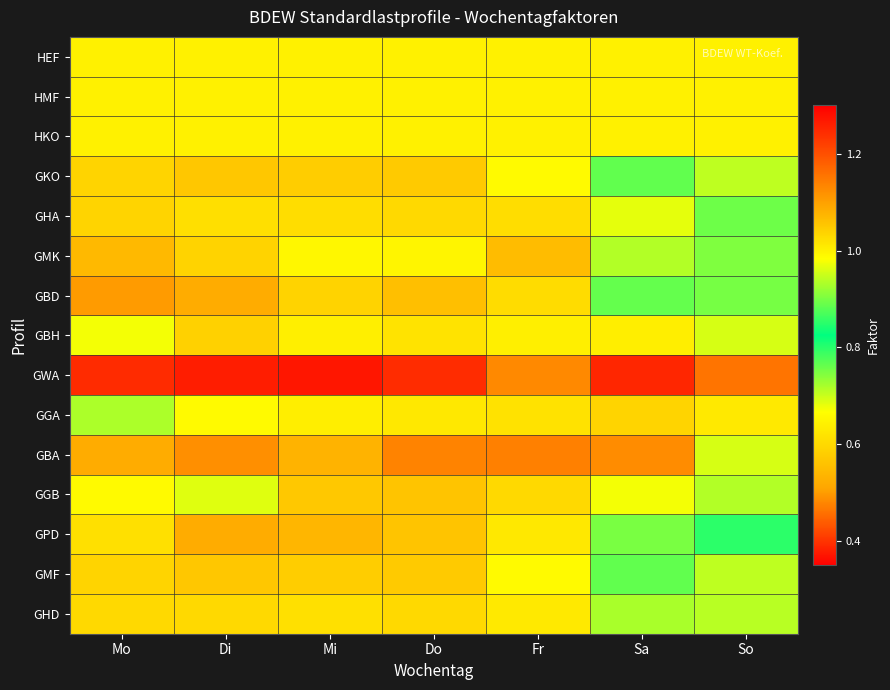

Reading right to left, what are all the values shown in this chart?

HEF: So=1.0	Sa=1.0	Fr=1.0	Do=1.0	Mi=1.0	Di=1.0	Mo=1.0
HMF: So=1.0	Sa=1.0	Fr=1.0	Do=1.0	Mi=1.0	Di=1.0	Mo=1.0
HKO: So=1.0	Sa=1.0	Fr=1.0	Do=1.0	Mi=1.0	Di=1.0	Mo=1.0
GKO: So=0.9	Sa=0.9	Fr=1.0	Do=1.0	Mi=1.0	Di=1.1	Mo=1.0
GHA: So=0.9	Sa=1.0	Fr=1.0	Do=1.0	Mi=1.0	Di=1.0	Mo=1.0
GMK: So=0.9	Sa=0.9	Fr=1.1	Do=1.0	Mi=1.0	Di=1.0	Mo=1.1
GBD: So=0.9	Sa=0.8	Fr=1.0	Do=1.1	Mi=1.0	Di=1.1	Mo=1.1
GBH: So=1.0	Sa=1.0	Fr=1.0	Do=1.0	Mi=1.0	Di=1.0	Mo=1.0
GWA: So=0.5	Sa=0.4	Fr=1.1	Do=1.2	Mi=1.3	Di=1.3	Mo=1.2
GGA: So=1.0	Sa=1.0	Fr=1.0	Do=1.0	Mi=1.0	Di=1.0	Mo=0.9
GBA: So=1.0	Sa=0.5	Fr=1.1	Do=1.1	Mi=1.1	Di=1.1	Mo=1.1
GGB: So=0.9	Sa=1.0	Fr=1.0	Do=1.1	Mi=1.1	Di=1.0	Mo=1.0
GPD: So=0.9	Sa=0.9	Fr=1.0	Do=1.1	Mi=1.1	Di=1.1	Mo=1.0
GMF: So=0.9	Sa=0.9	Fr=1.0	Do=1.0	Mi=1.0	Di=1.1	Mo=1.0
GHD: So=0.9	Sa=0.9	Fr=1.0	Do=1.0	Mi=1.0	Di=1.0	Mo=1.0